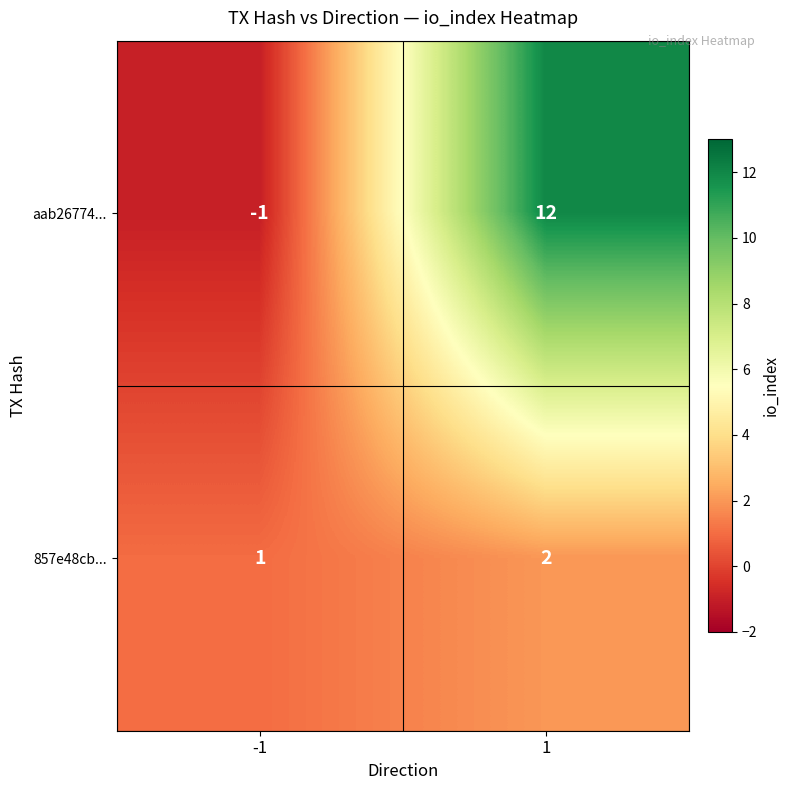

Rank the series at -1 from highest to lowest value.

857e48cb..., aab26774...